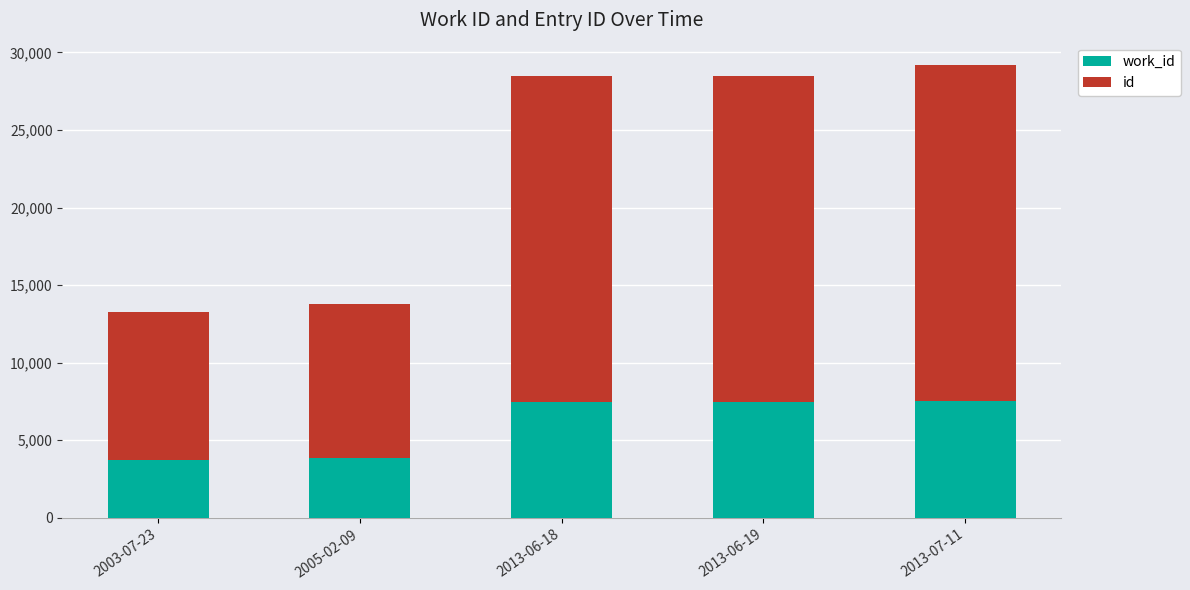

What is the total value across all series at 2013-06-18?

28453